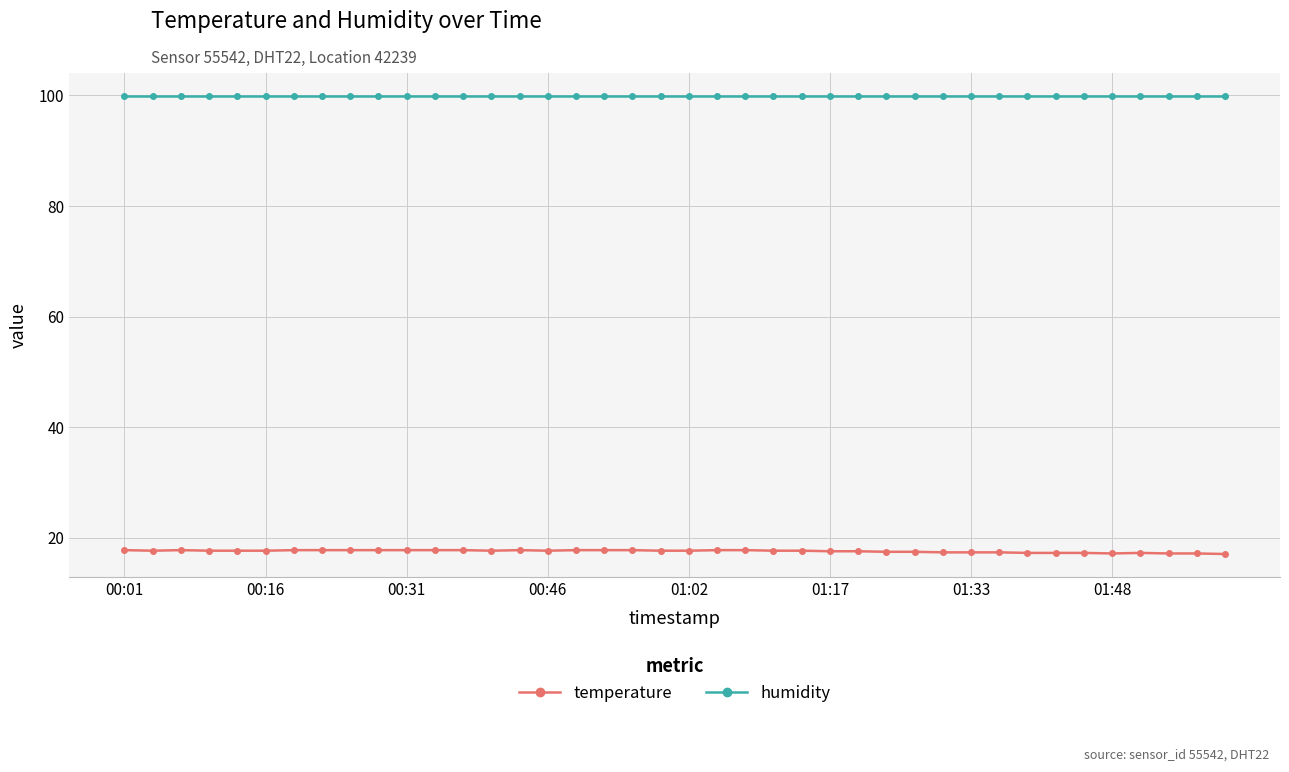

True or false: temperature has more than 2 interior local peaks.

True